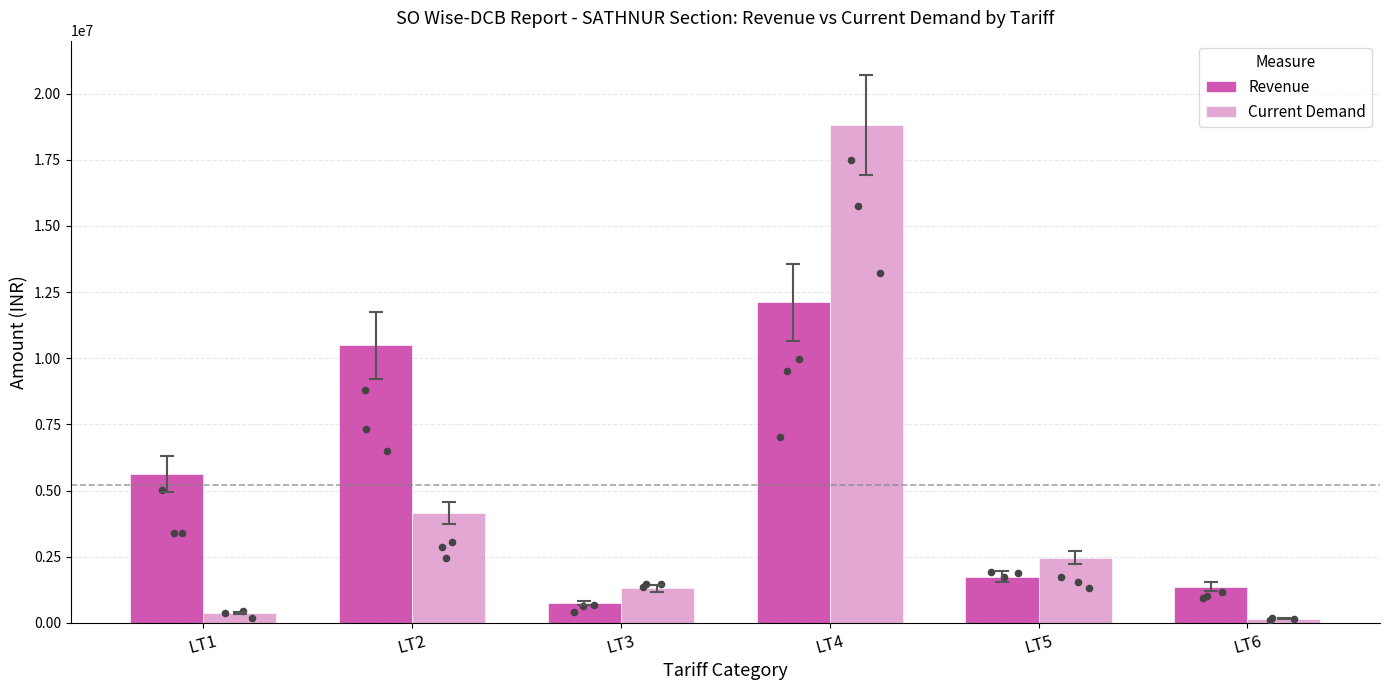

Which series has the largest total across all categories?

Revenue